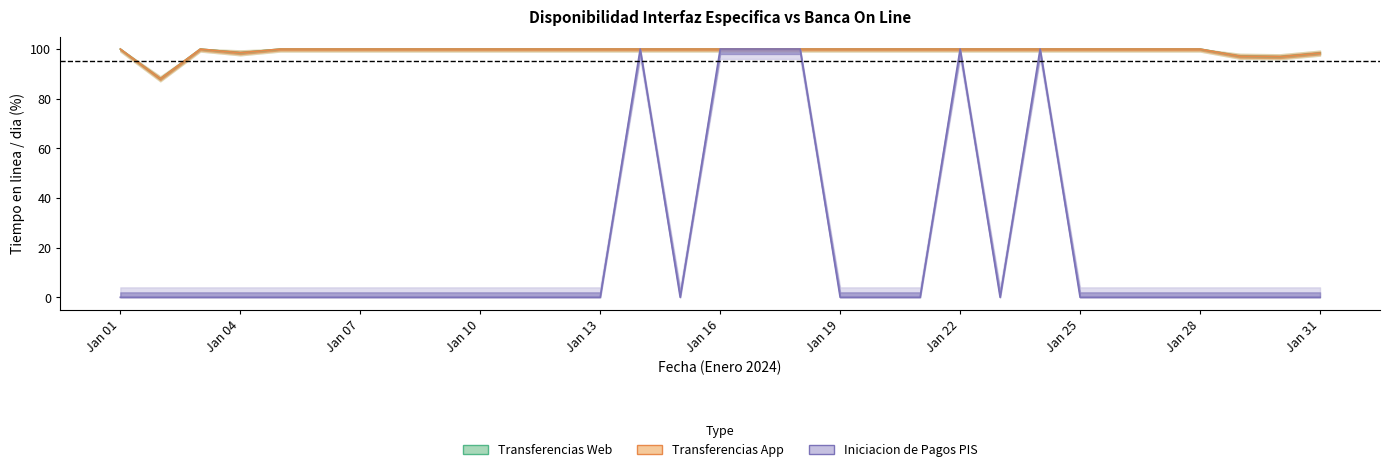

Which series has the largest range (max minus min)?

Iniciacion de Pagos PIS